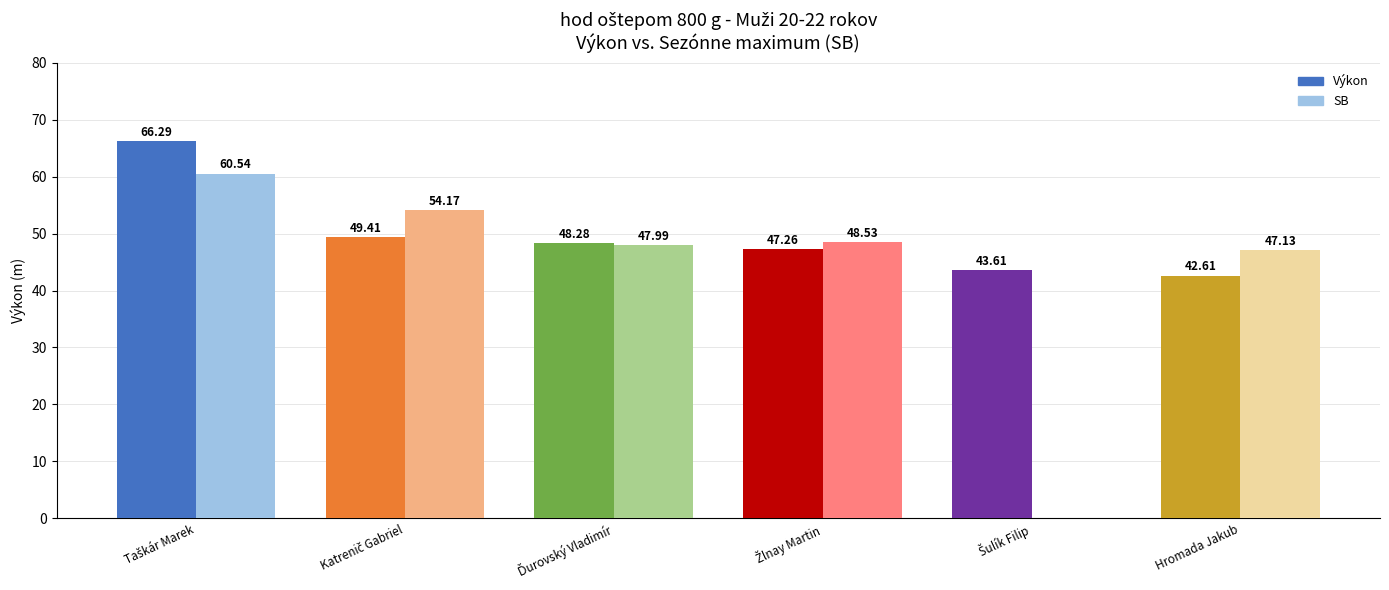

Where is SB nearest to the value 30?

Hromada Jakub